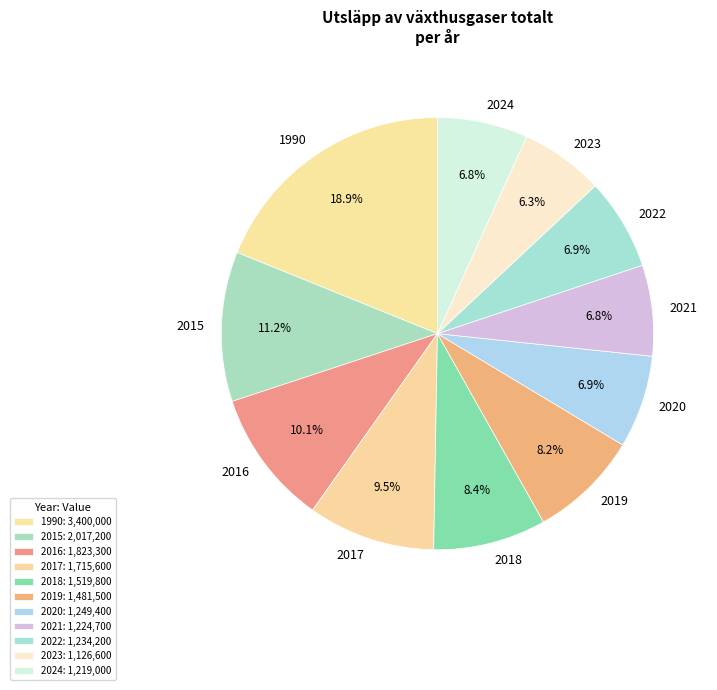

Approximately how many times larger is the value at 2024 compared to 2016?

0.7